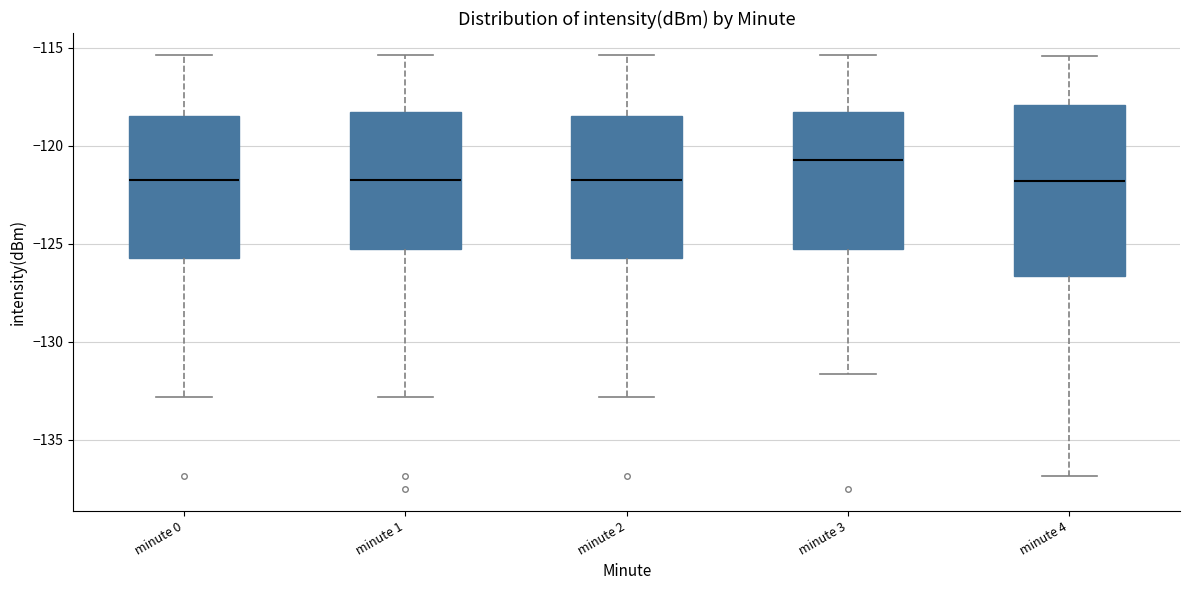

Reading left to right, transcribe this box plot: for each box, give where its median line is, the range the box spans, and where its two whiskers end, as read against the y-axis. The values are not printed on the chart, so give them approximately, as read against the axis.

minute 0: median -122.0, box -125.5 to -118.5, whiskers -133.0 to -115.5
minute 1: median -122.0, box -125.5 to -118.5, whiskers -133.0 to -115.5
minute 2: median -122.0, box -125.5 to -118.5, whiskers -133.0 to -115.5
minute 3: median -120.5, box -125.5 to -118.5, whiskers -131.5 to -115.5
minute 4: median -122.0, box -126.5 to -118.0, whiskers -137.0 to -115.5